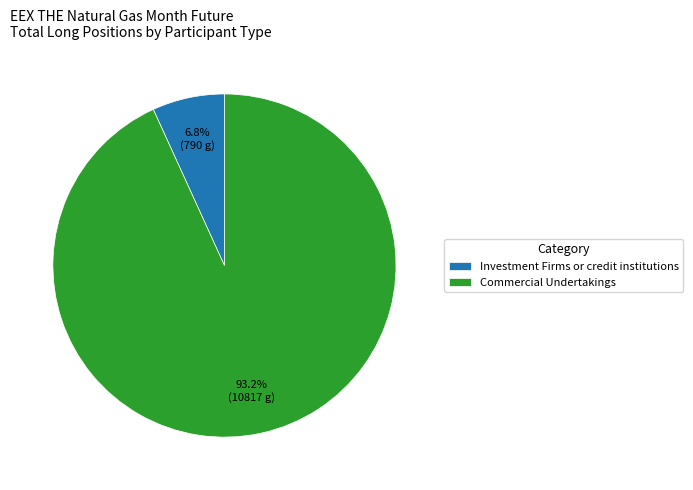

What is the ratio of the value at Commercial Undertakings to the value at Investment Firms or credit institutions?

13.7